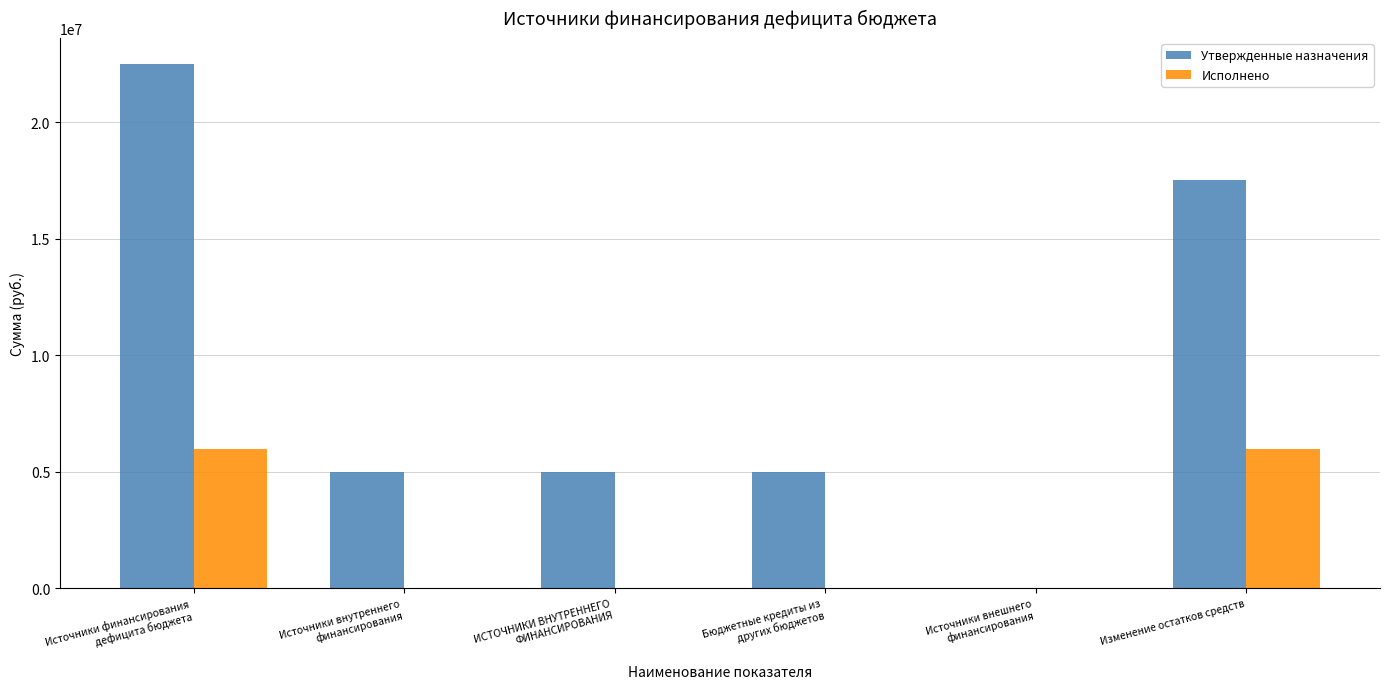

Which series has the largest total across all categories?

Утвержденные назначения